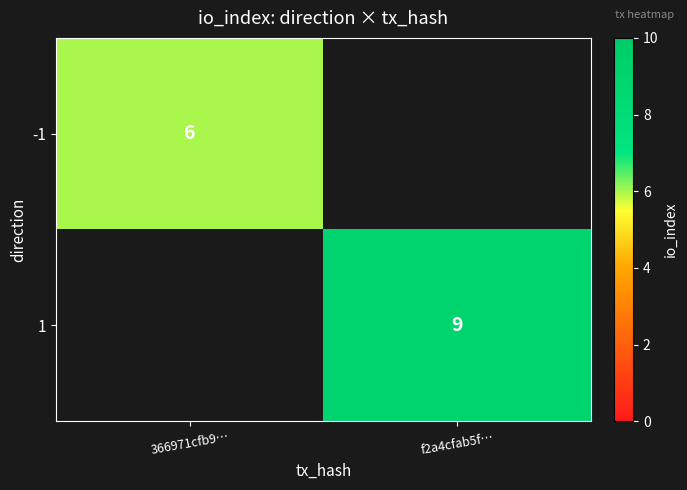

Is it true that 1 equals 9 at f2a4cfab5f…?

True